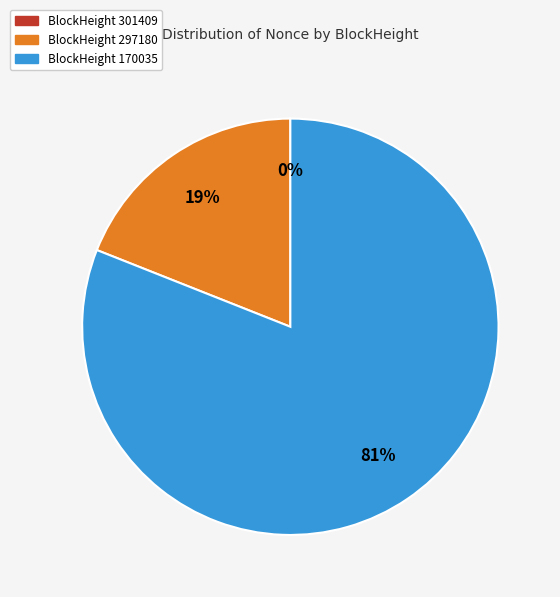

To the nearest percent, what is the average slice percentage?

33%